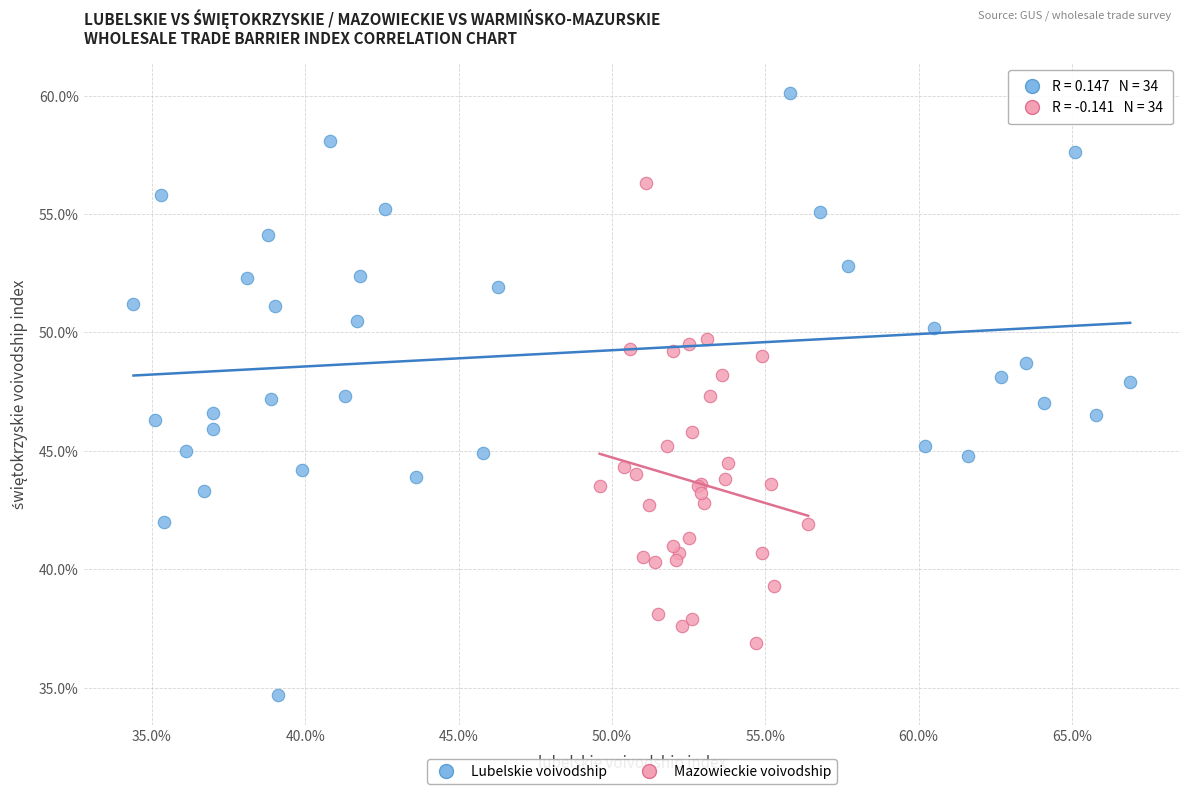

Which series reaches the maximum Y coordinate?

Lubelskie voivodship